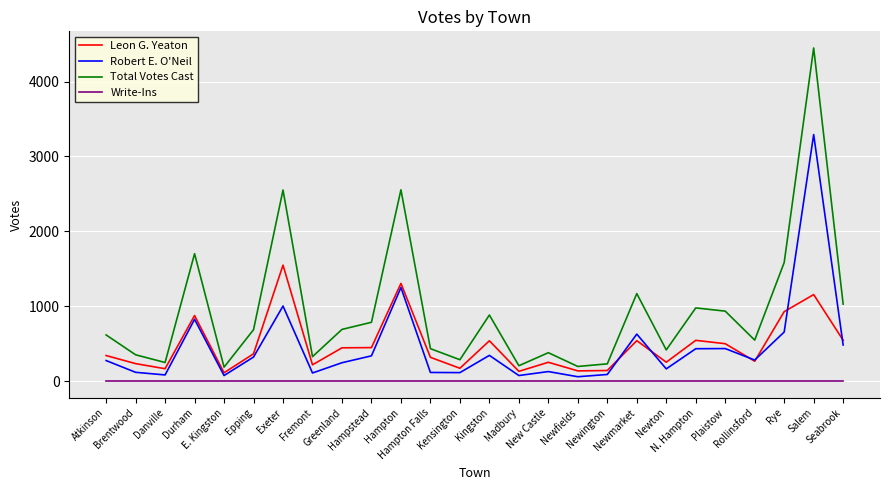

True or false: Leon G. Yeaton and Write-Ins intersect in this chart.

False